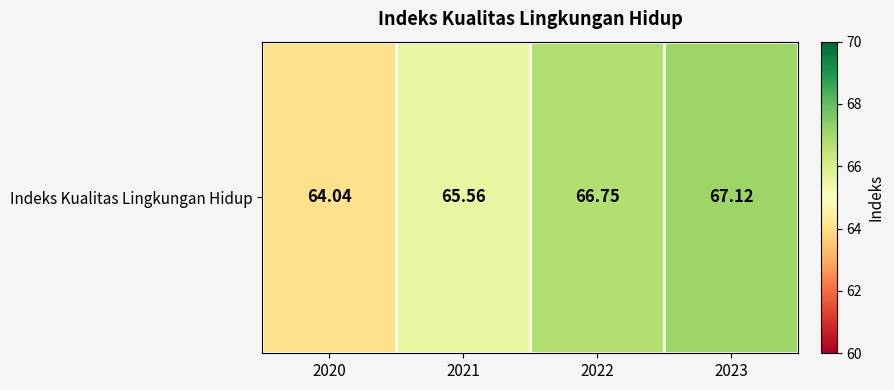

What is the sum of the values at 2020 and 2023?

131.2